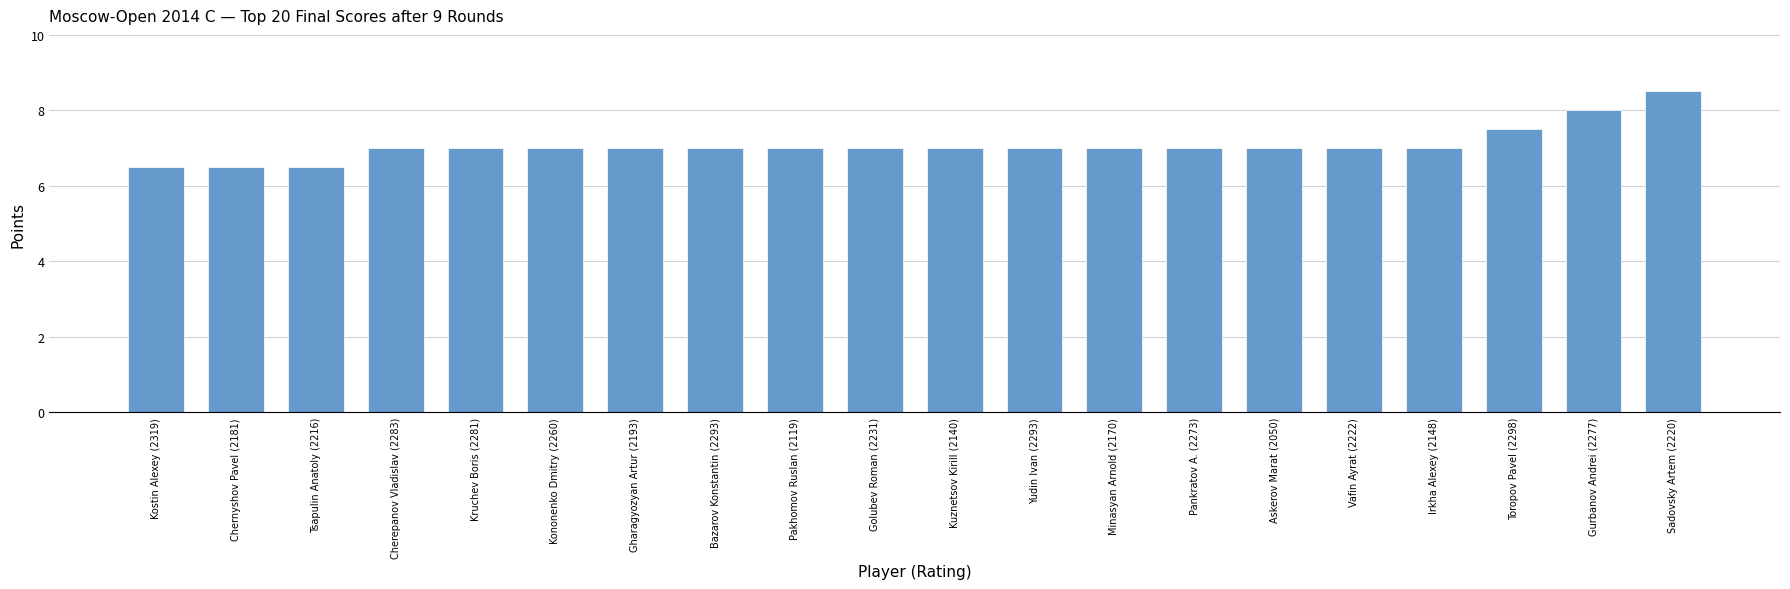

What is the minimum value shown in the chart?

6.5